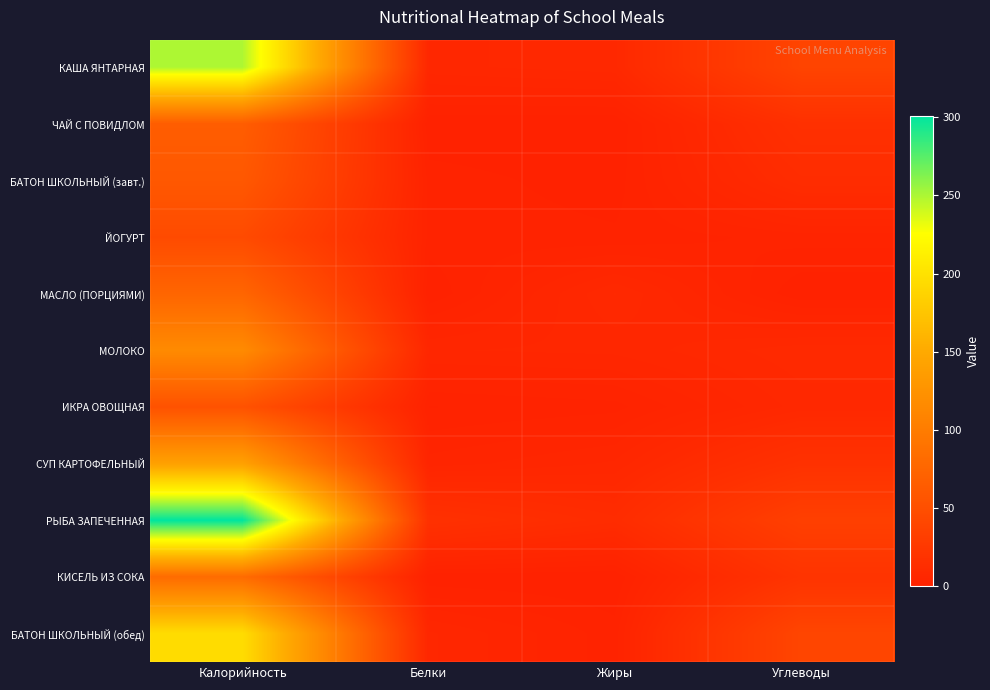

List the series in order of their peak value, lowest first.

ЙОГУРТ, ИКРА ОВОЩНАЯ, БАТОН ШКОЛЬНЫЙ (завт.), ЧАЙ С ПОВИДЛОМ, МАСЛО (ПОРЦИЯМИ), КИСЕЛЬ ИЗ СОКА, МОЛОКО, СУП КАРТОФЕЛЬНЫЙ, БАТОН ШКОЛЬНЫЙ (обед), КАША ЯНТАРНАЯ, РЫБА ЗАПЕЧЕННАЯ